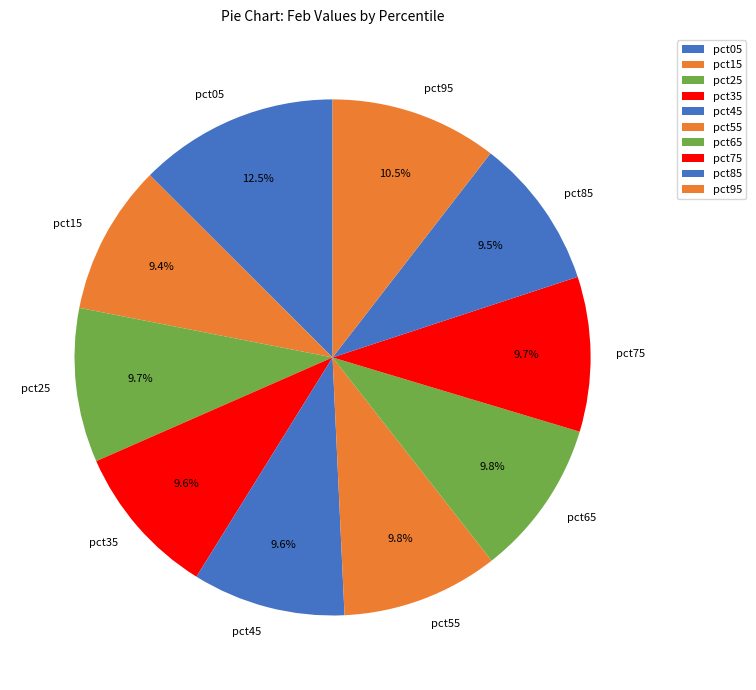

What percentage is NOT represented by pct55?

90.2%